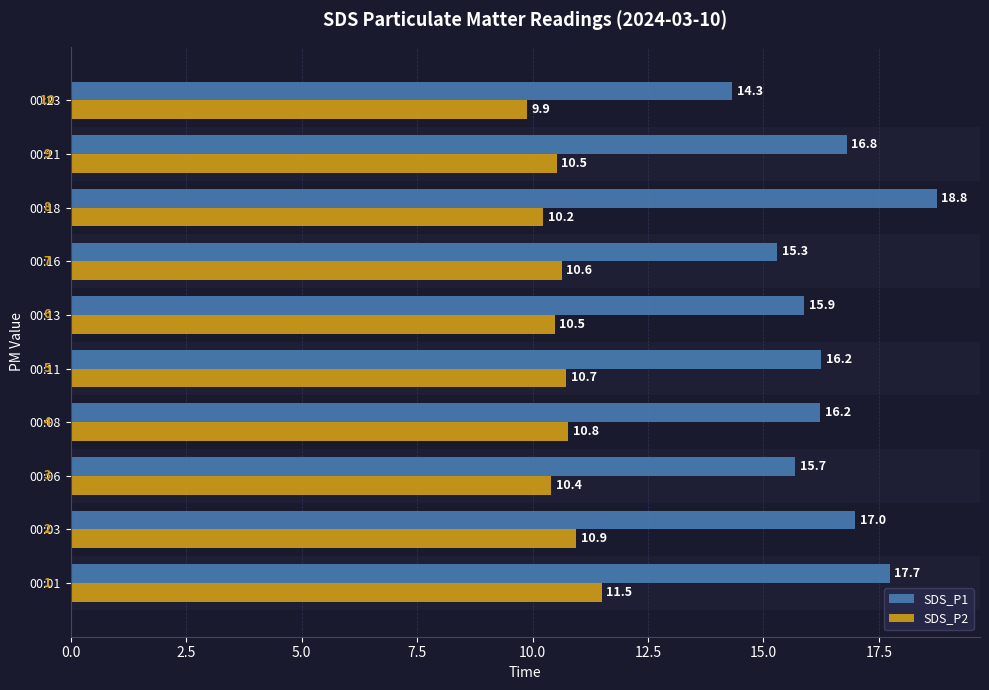

Which series has the largest total across all categories?

SDS_P1